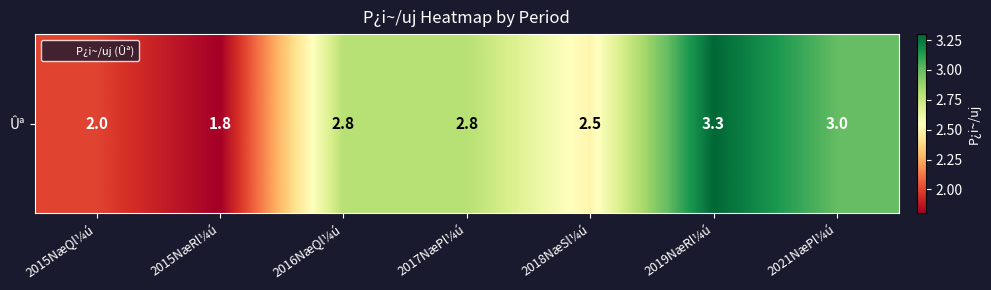

List the labels in order of value, largest first.

2019NæRl¼ú, 2021NæPl¼ú, 2016NæQl¼ú, 2017NæPl¼ú, 2018NæSl¼ú, 2015NæQl¼ú, 2015NæRl¼ú